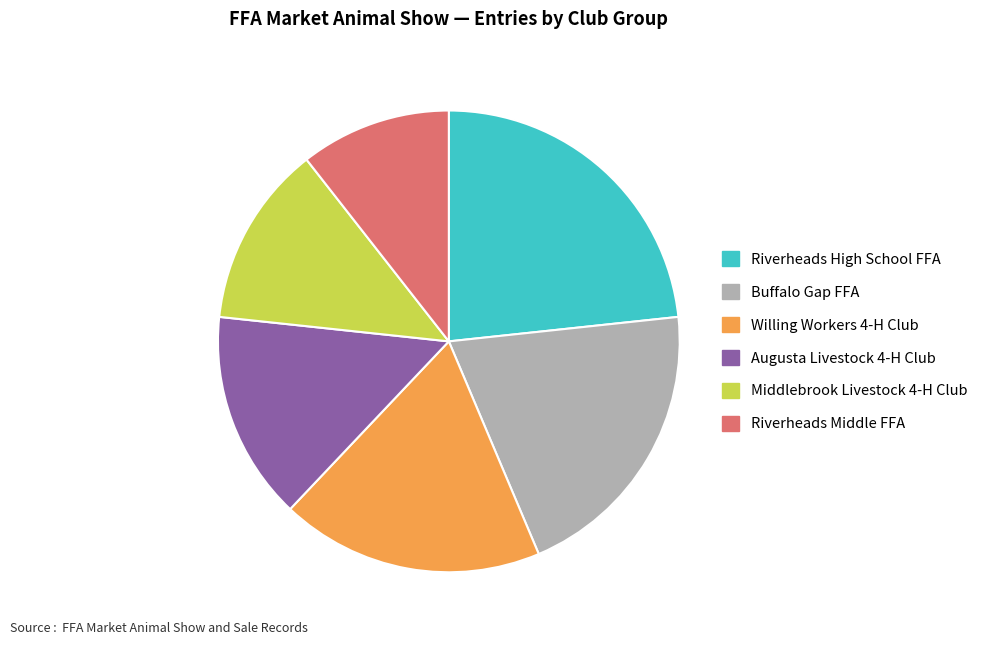

The Middlebrook Livestock 4-H Club slice represents 23% of the pie. True or false?

False